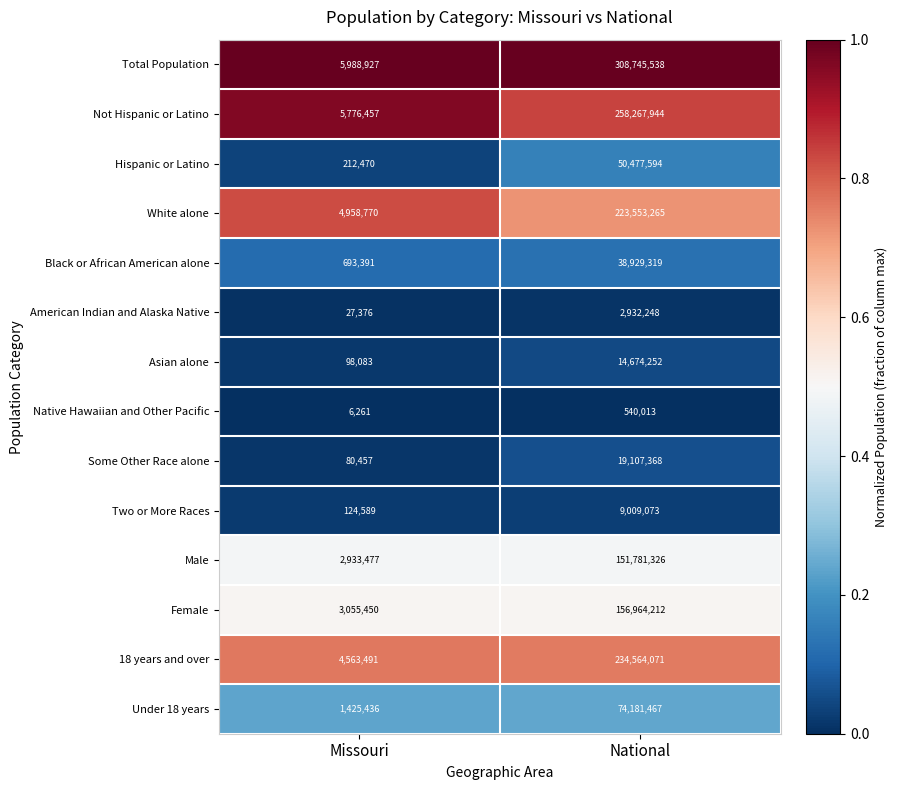

What is the maximum value shown in the chart?

308745538